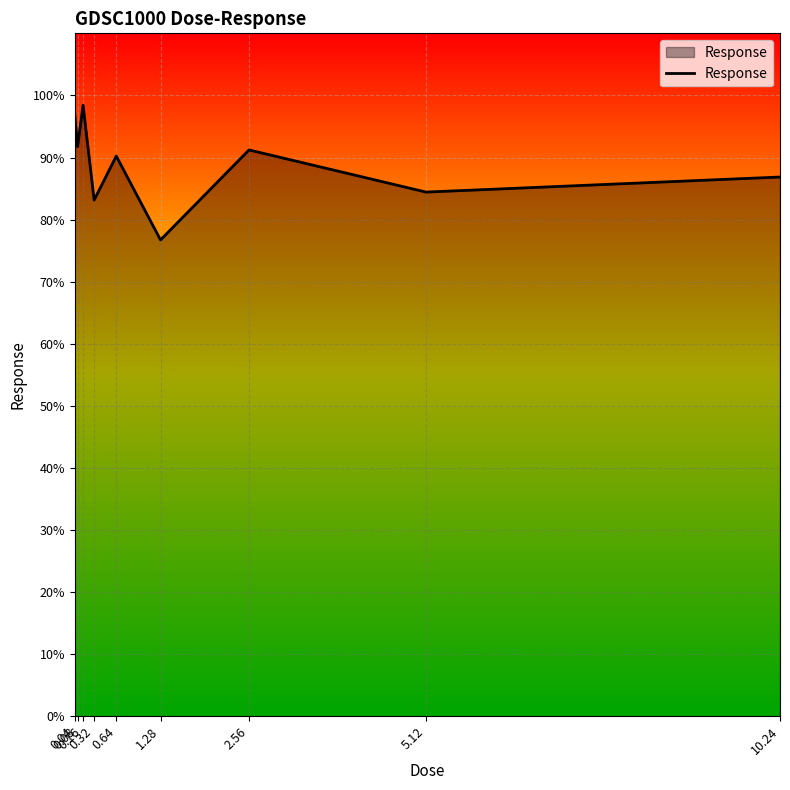

The chart shows a value of 43.9 at 1.28. True or false?

False